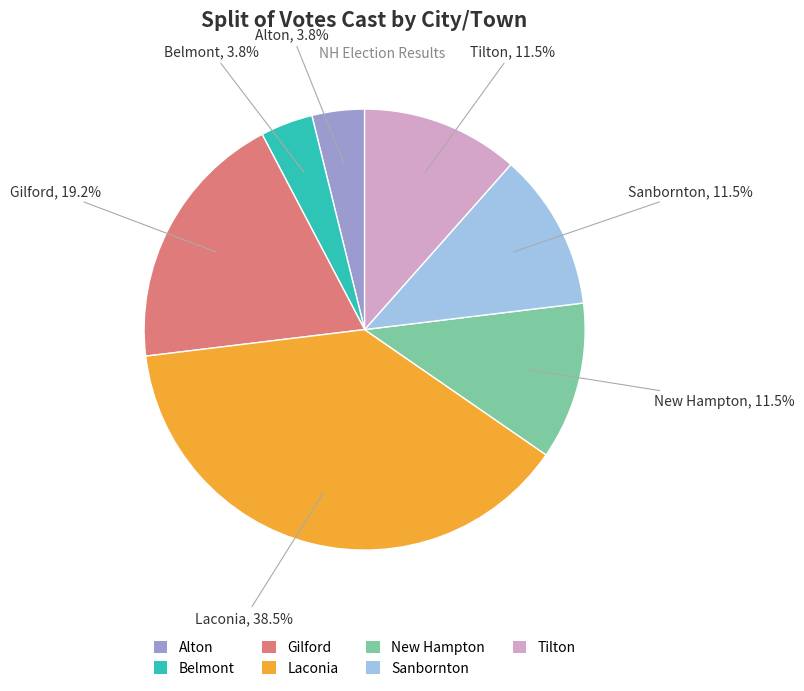

How many slices are in this pie chart?

7